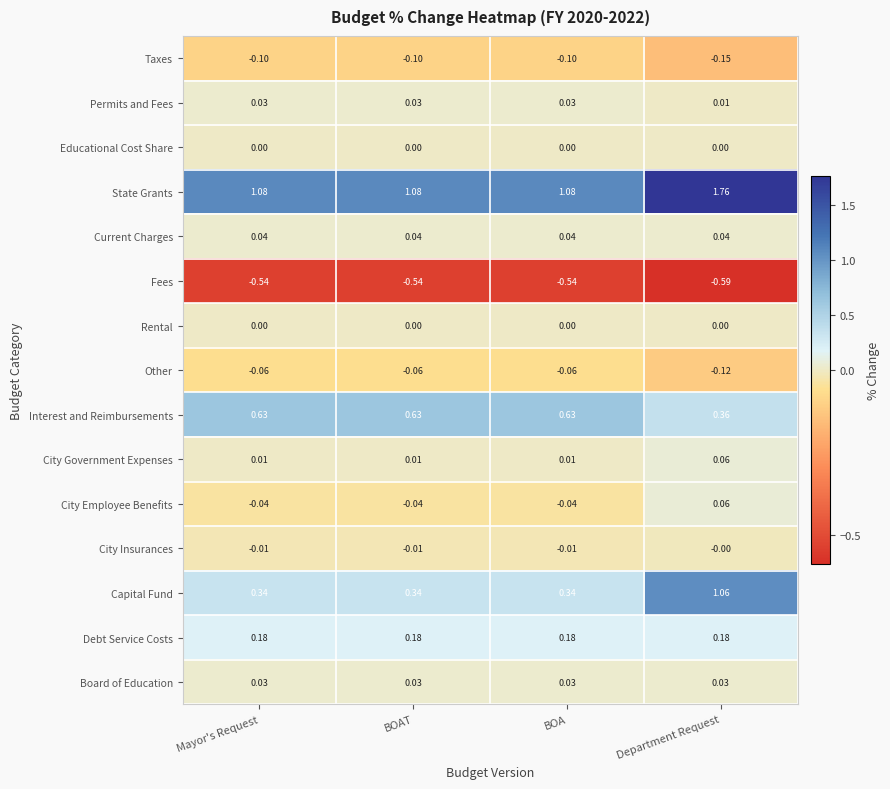

Which label corresponds to the largest value in the chart?

Department Request